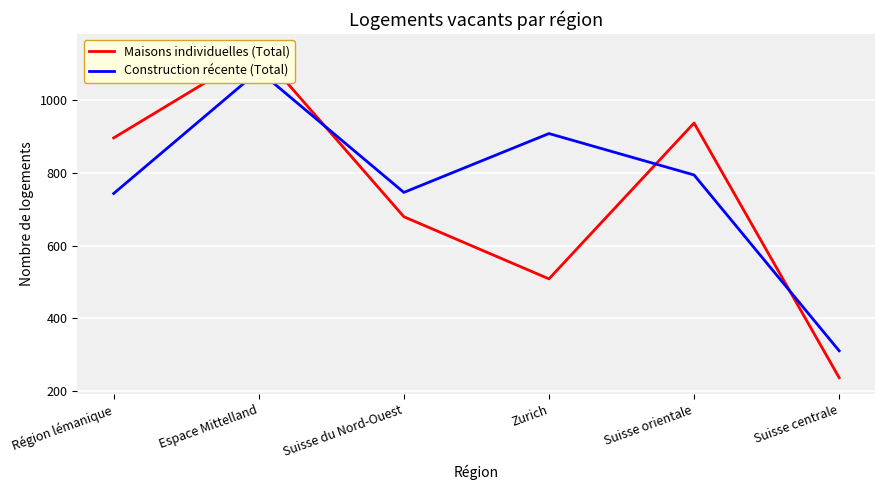

What is the difference between the highest and lowest values at Suisse orientale?

143